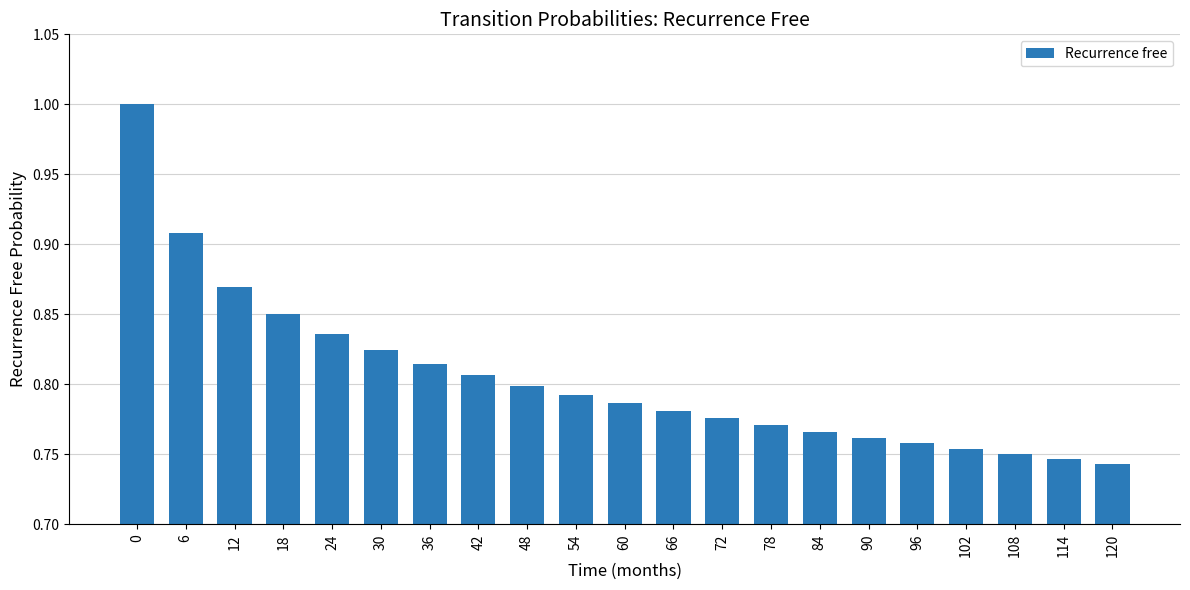

The chart shows a value of 0.8 at 84. True or false?

True